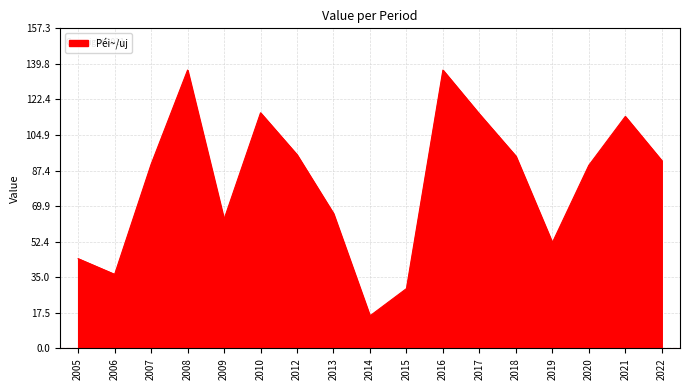

The chart shows a value of 157.3 at 2020. True or false?

False